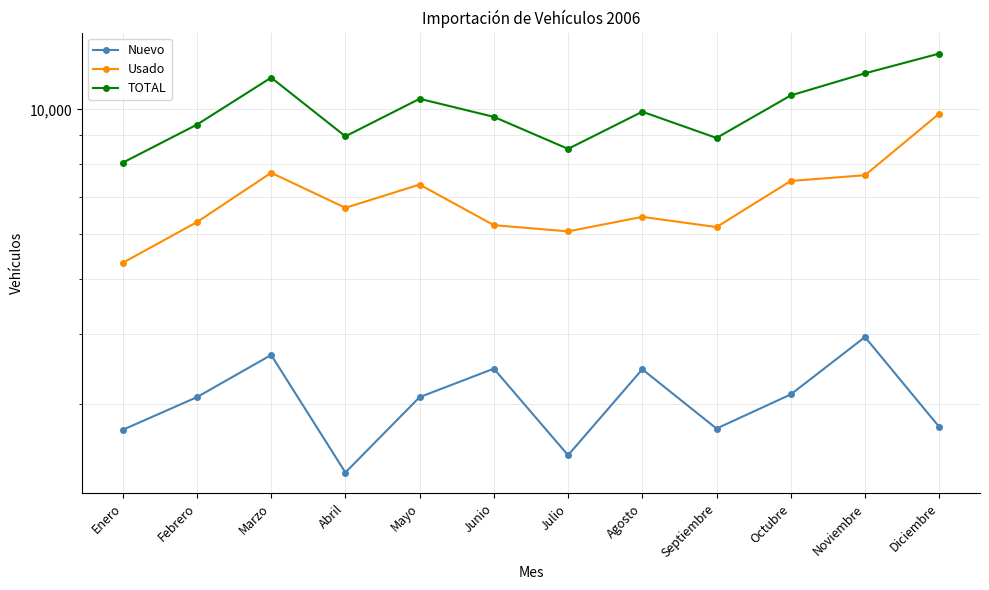

True or false: Usado has a value of 6184 at Septiembre.

True